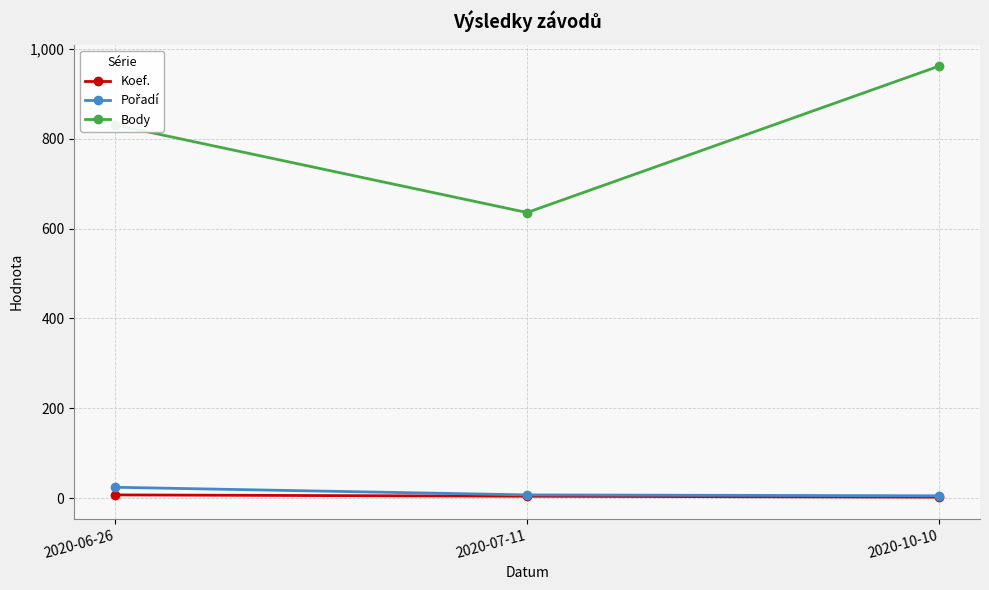

What is the sum of the Body values at 2020-06-26 and 2020-07-11?

1467